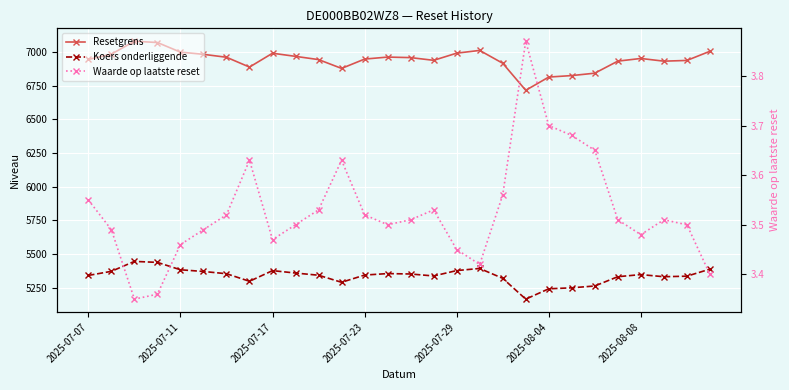

How many Waarde op laatste reset values are between 3 and 4?

28